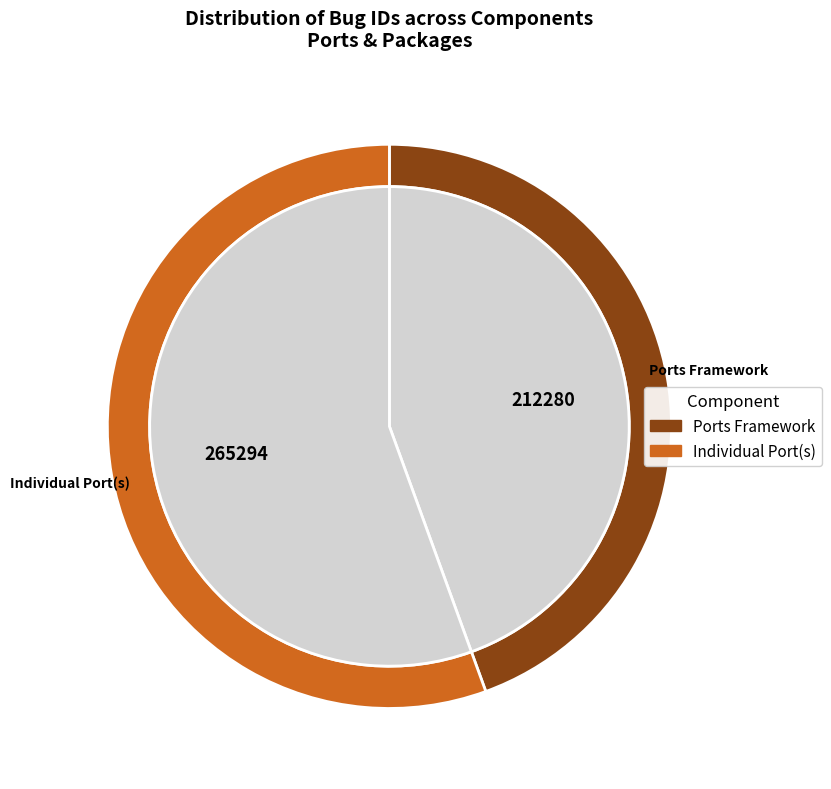

Does Individual Port(s) account for over 50% of the chart?

Yes